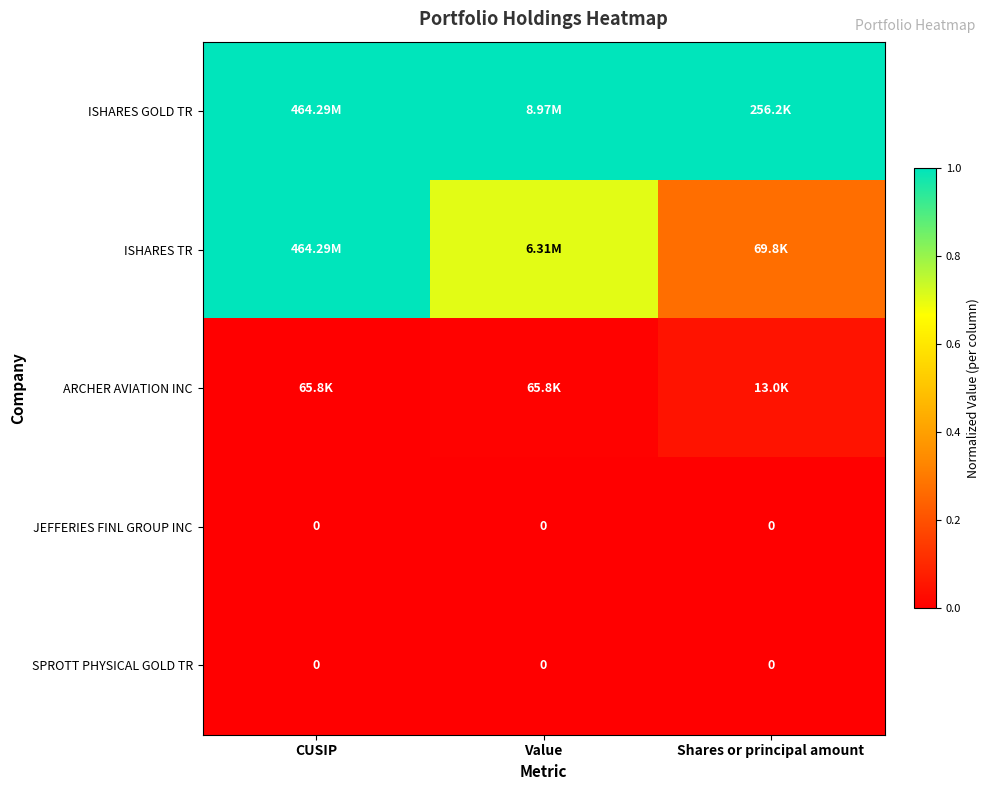

What is the difference between the highest and lowest values at Shares or principal amount?

1.0